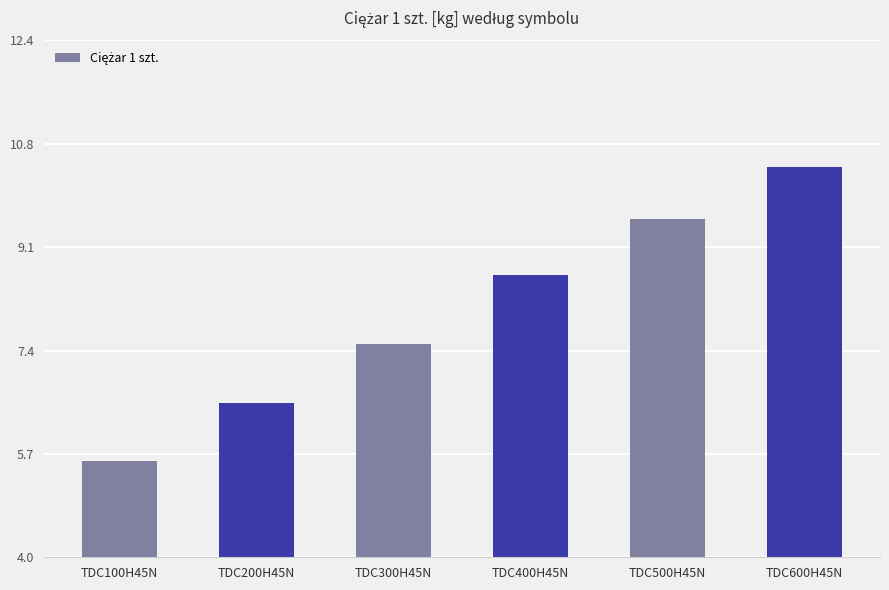

Reading right to left, list all the values displayed in this chart.

10.4	9.5	8.6	7.5	6.5	5.6